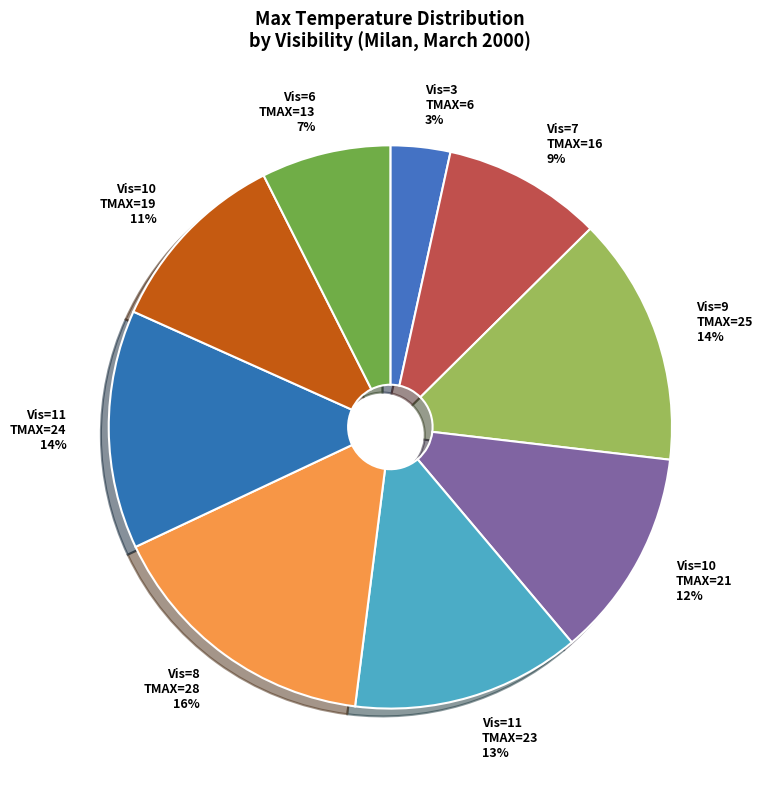

To the nearest percent, what percentage of the pie is Vis=11 TMAX=24?

14%